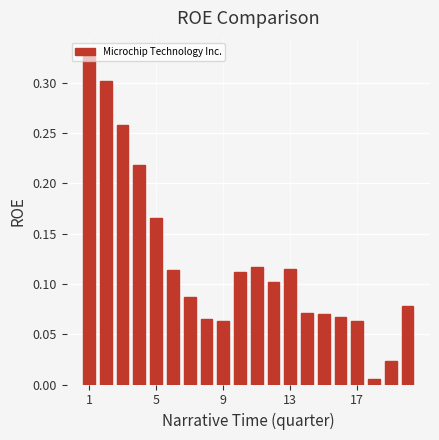

At which category does the chart reach its peak across all series?

1